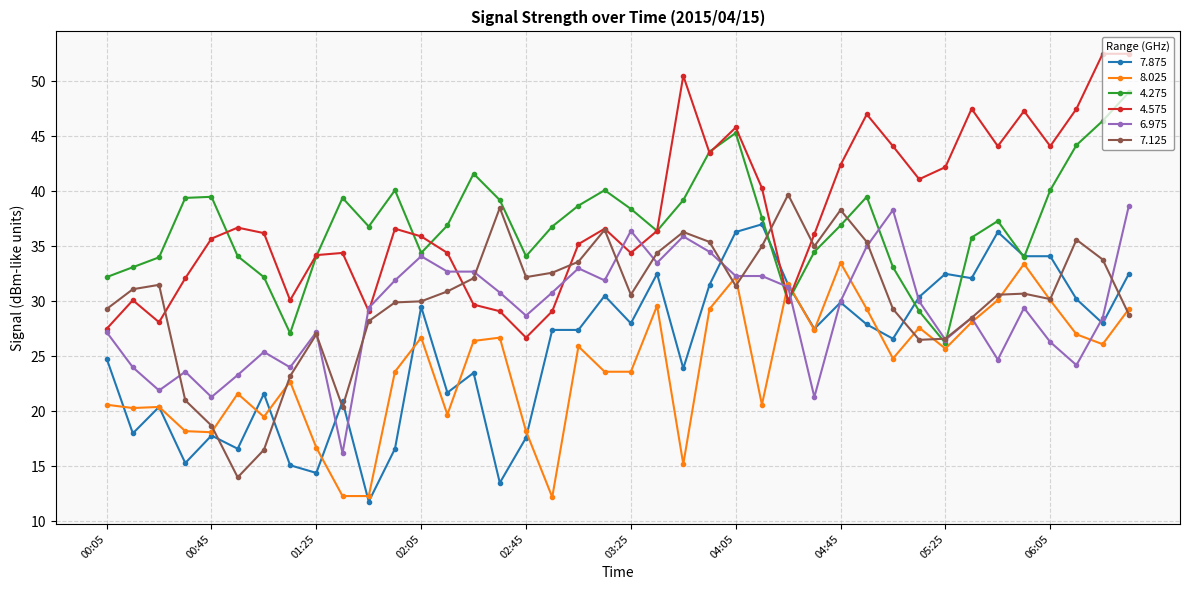

What is the minimum value for 7.875?

11.8